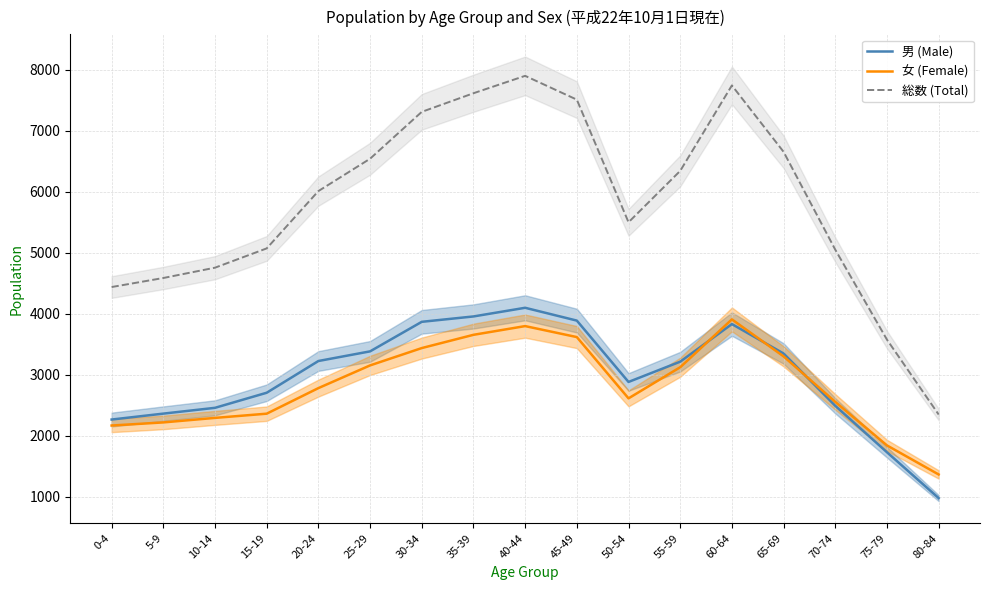

Between which two adjacent categories do 男 (Male) and 女 (Female) first intersect?

55-59 and 60-64